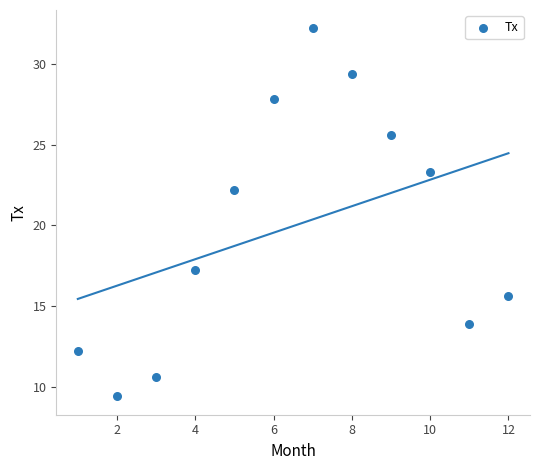

What is the average X value?

6.5